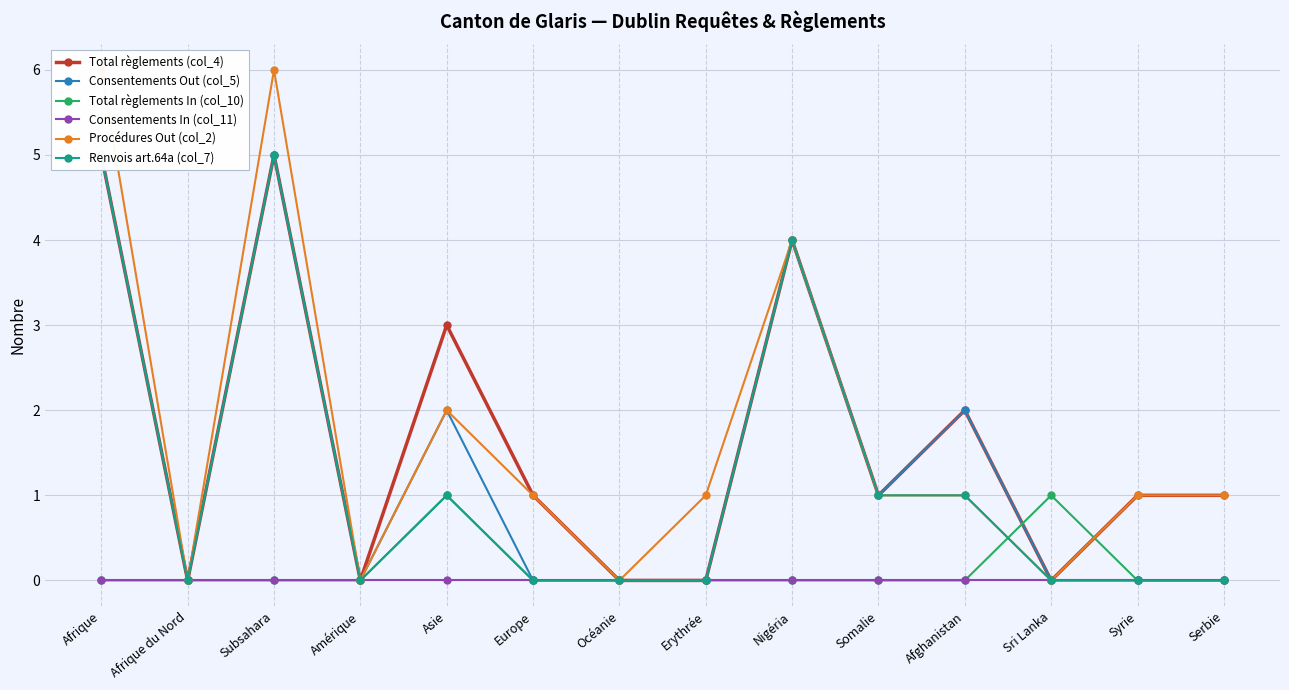

The Procédures Out (col_2) series shows 0 at Somalie. True or false?

False